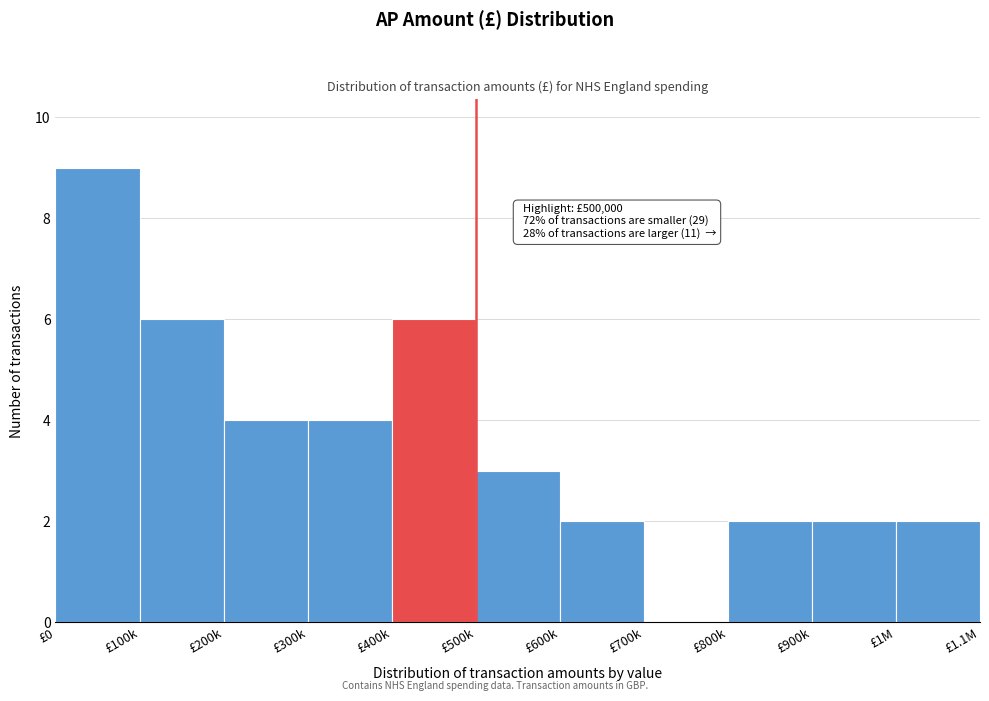

Reading left to right, transcribe all the data shown in this chart.

£0=9	£100k=6	£200k=4	£300k=4	£400k=6	£500k=3	£600k=2	£700k=0	£800k=2	£900k=2	£1M=2